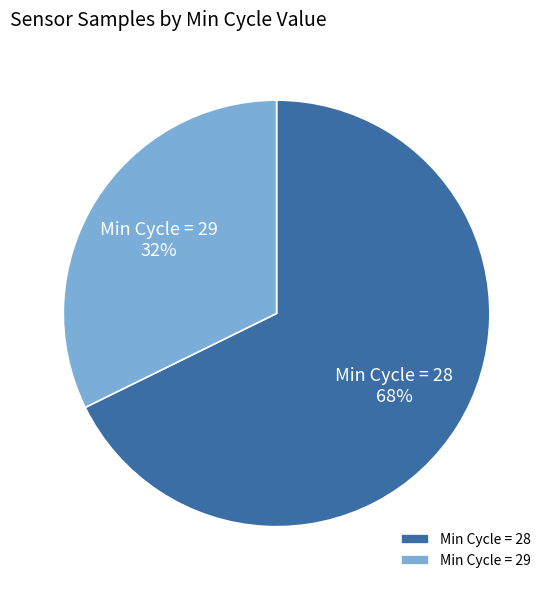

Does Min Cycle = 29 account for over 50% of the chart?

No